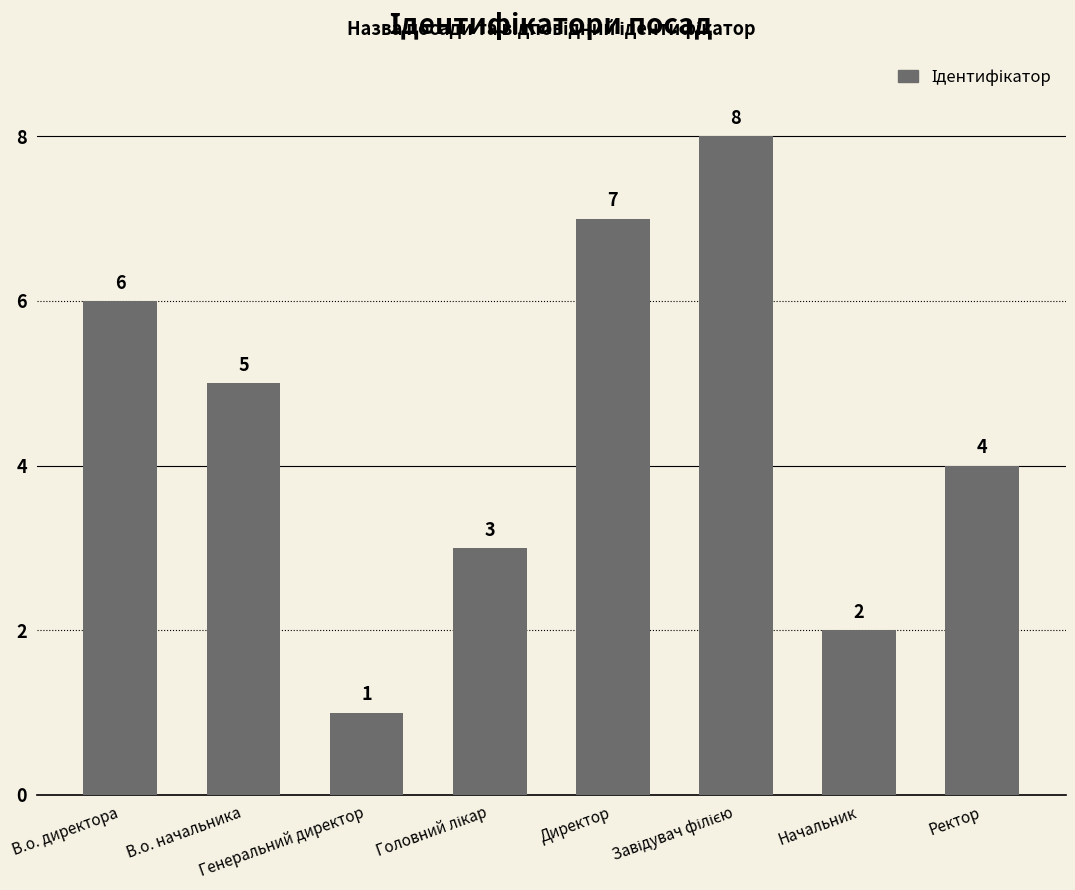

At which label does the data first exceed 5?

В.о. директора